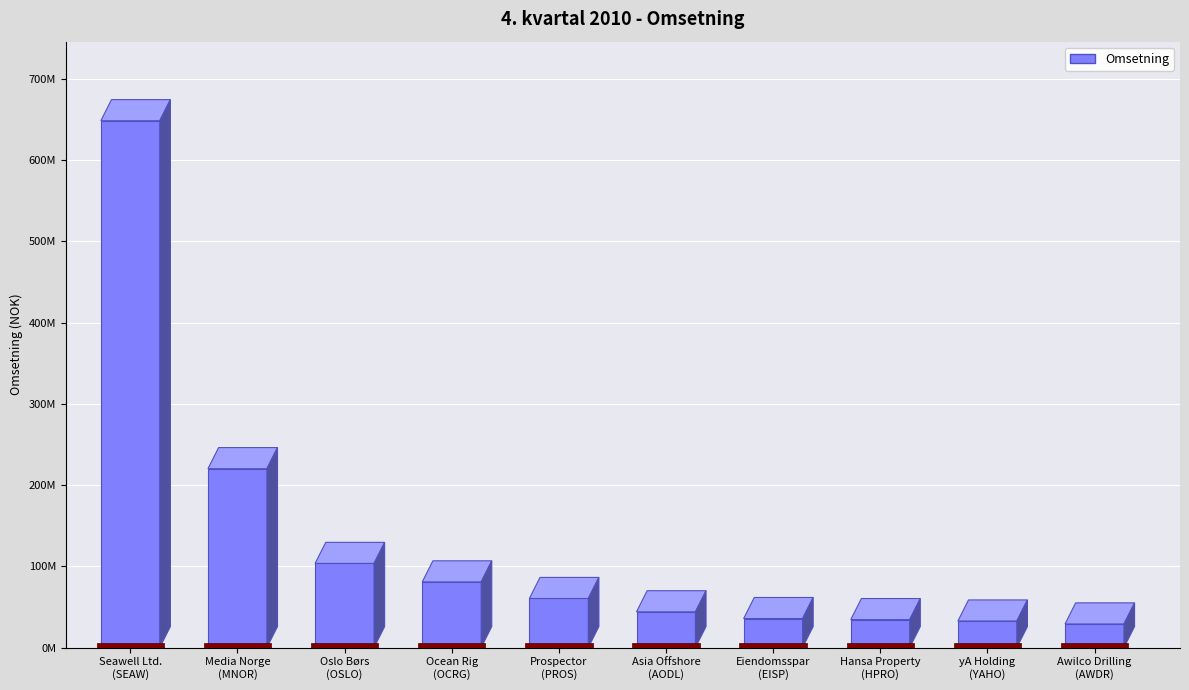

What is the greatest value displayed?

648513853.7